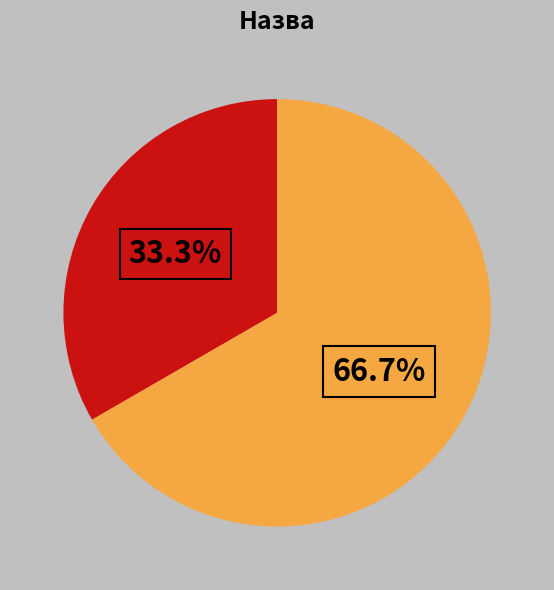

How many segments does this pie chart have?

2